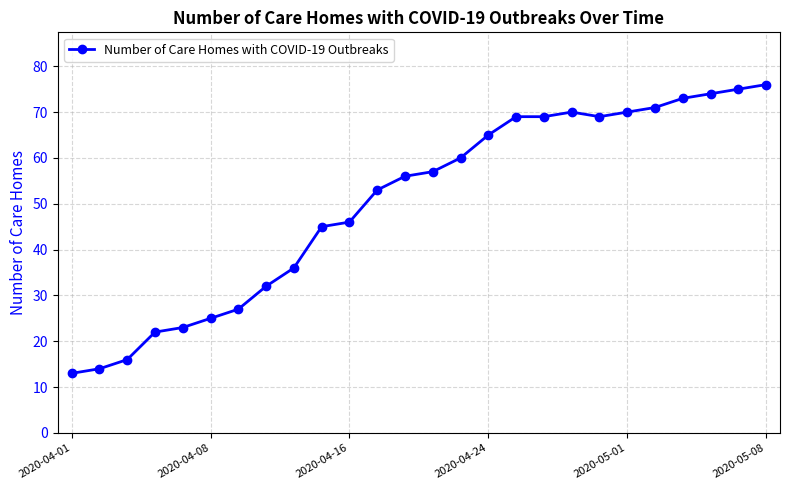

What is the value of the 10th point from the left?

45